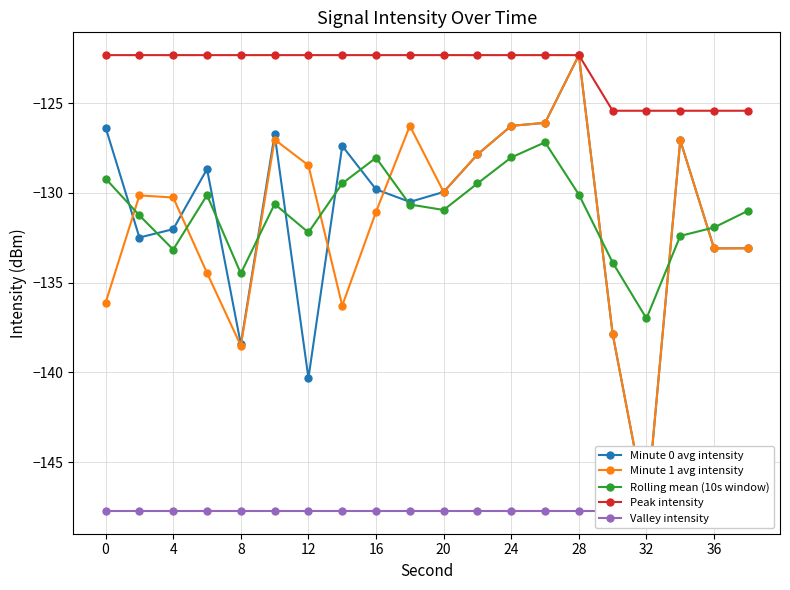

The Rolling mean (10s window) series shows -29.7 at 20. True or false?

False